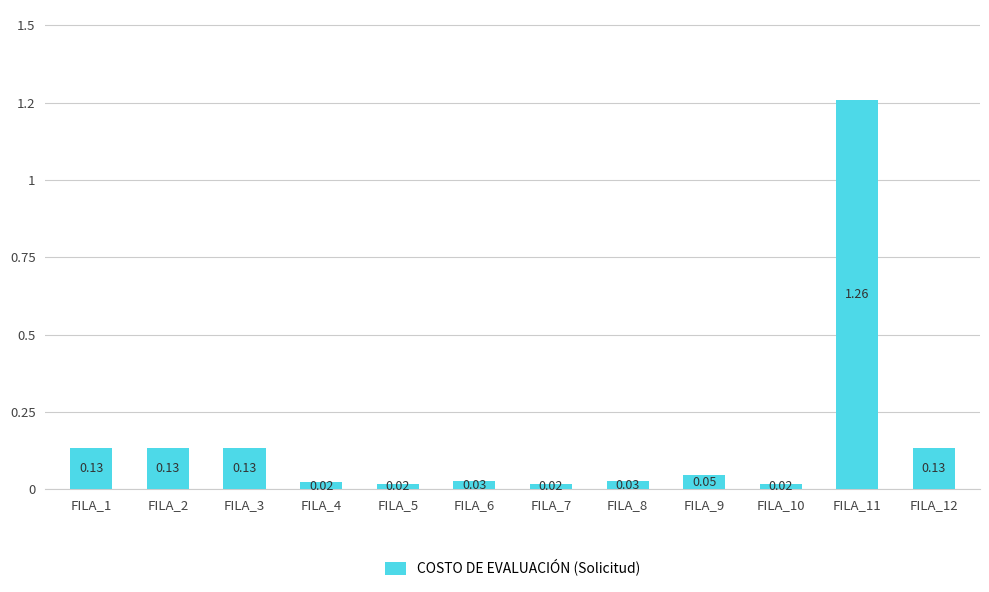

Reading left to right, extract all data points from this chart.

0.1	0.1	0.1	0.0	0.0	0.0	0.0	0.0	0.0	0.0	1.3	0.1